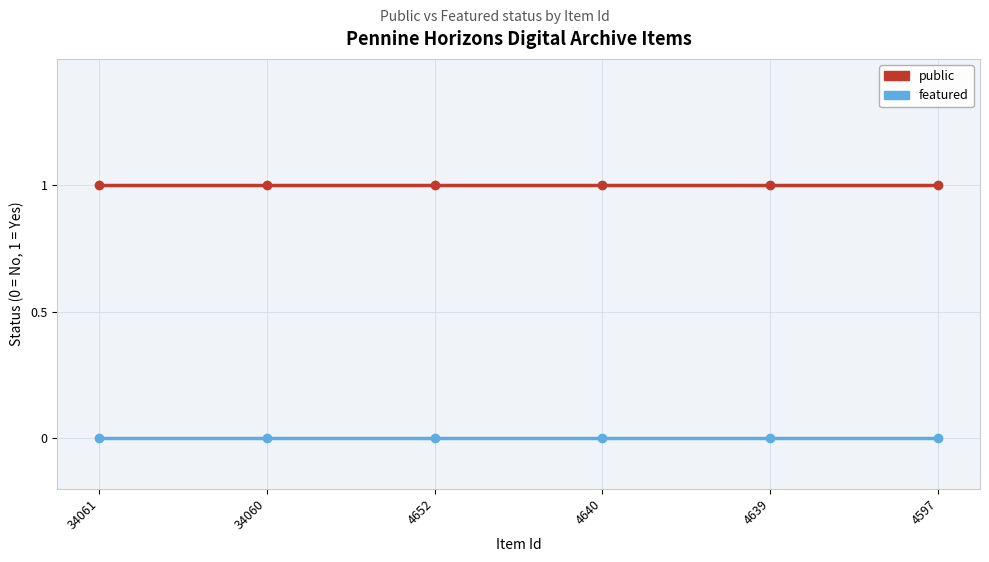

Reading left to right, list all the values displayed in this chart.

public: 1	1	1	1	1	1
featured: 0	0	0	0	0	0